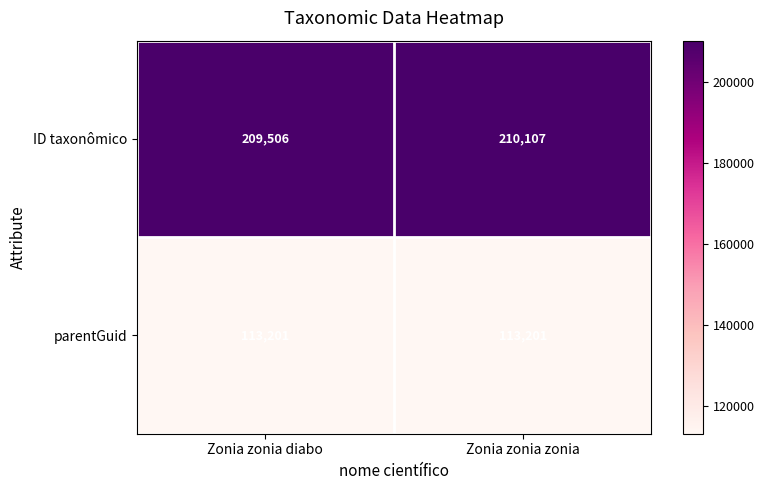

Is it true that ID taxonômico equals 209506 at Zonia zonia diabo?

True